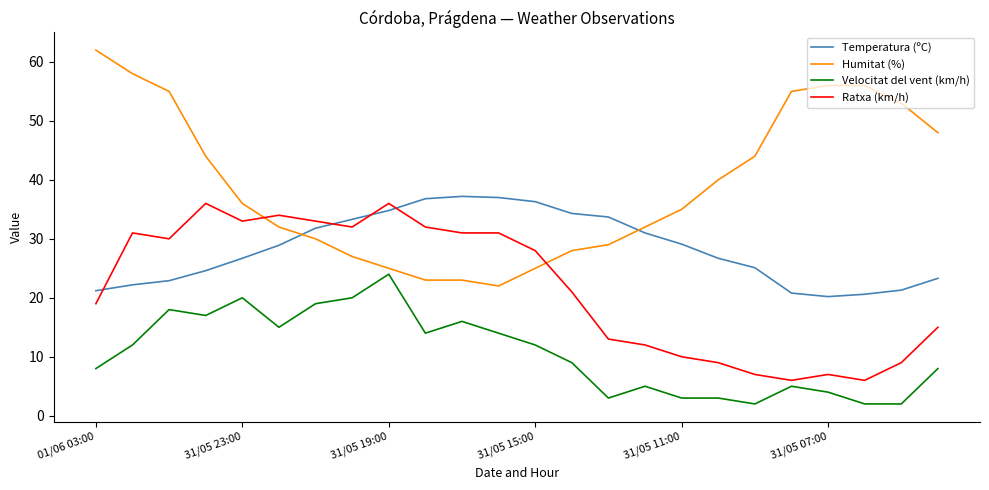

Does the chart have visible grid lines?

No